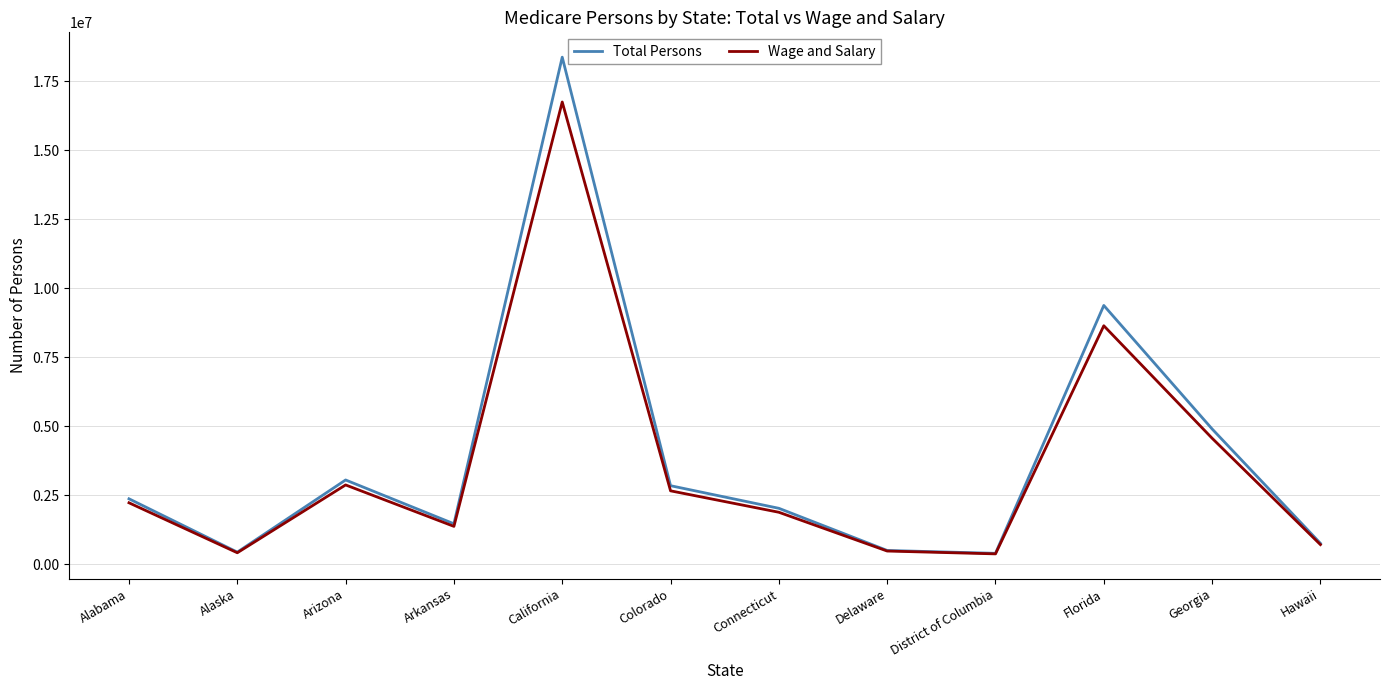

What are all the series names shown in the legend?

Total Persons, Wage and Salary